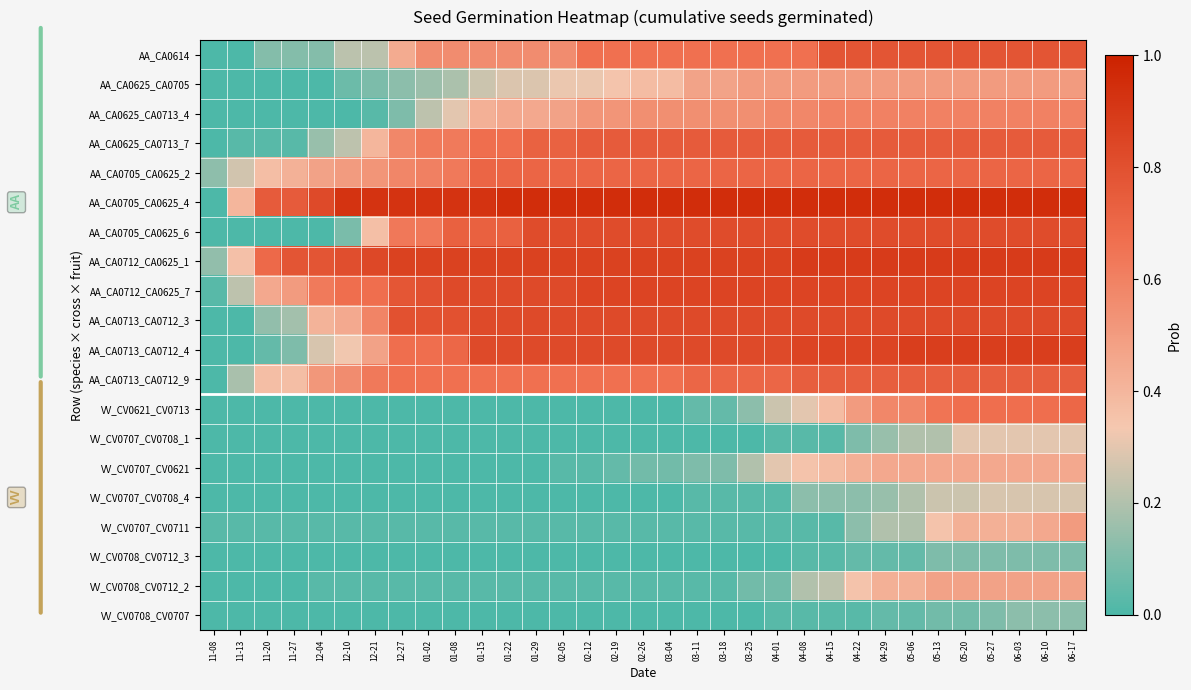

Reading right to left, transcribe all the data shown in this chart.

AA_CA0614: 06-17=0.8	06-10=0.8	06-03=0.8	05-27=0.8	05-20=0.8	05-13=0.8	05-06=0.8	04-29=0.8	04-22=0.8	04-15=0.8	04-08=0.7	04-01=0.7	03-25=0.7	03-18=0.7	03-11=0.7	03-04=0.7	02-26=0.7	02-19=0.7	02-12=0.7	02-05=0.6	01-29=0.6	01-22=0.6	01-15=0.6	01-08=0.6	01-02=0.6	12-27=0.4	12-21=0.2	12-10=0.2	12-04=0.1	11-27=0.1	11-20=0.1	11-13=0.0	11-08=0.0
AA_CA0625_CA0705: 06-17=0.5	06-10=0.5	06-03=0.5	05-27=0.5	05-20=0.5	05-13=0.5	05-06=0.5	04-29=0.5	04-22=0.5	04-15=0.5	04-08=0.5	04-01=0.5	03-25=0.5	03-18=0.5	03-11=0.5	03-04=0.4	02-26=0.4	02-19=0.3	02-12=0.3	02-05=0.3	01-29=0.3	01-22=0.3	01-15=0.2	01-08=0.2	01-02=0.2	12-27=0.1	12-21=0.1	12-10=0.1	12-04=0.0	11-27=0.0	11-20=0.0	11-13=0.0	11-08=0.0
AA_CA0625_CA0713_4: 06-17=0.6	06-10=0.6	06-03=0.6	05-27=0.6	05-20=0.6	05-13=0.6	05-06=0.6	04-29=0.6	04-22=0.6	04-15=0.6	04-08=0.6	04-01=0.6	03-25=0.6	03-18=0.6	03-11=0.6	03-04=0.6	02-26=0.6	02-19=0.5	02-12=0.5	02-05=0.5	01-29=0.5	01-22=0.5	01-15=0.4	01-08=0.3	01-02=0.2	12-27=0.1	12-21=0.0	12-10=0.0	12-04=0.0	11-27=0.0	11-20=0.0	11-13=0.0	11-08=0.0
AA_CA0625_CA0713_7: 06-17=0.8	06-10=0.8	06-03=0.8	05-27=0.8	05-20=0.8	05-13=0.8	05-06=0.8	04-29=0.8	04-22=0.8	04-15=0.8	04-08=0.8	04-01=0.8	03-25=0.8	03-18=0.8	03-11=0.8	03-04=0.8	02-26=0.8	02-19=0.8	02-12=0.8	02-05=0.7	01-29=0.7	01-22=0.7	01-15=0.7	01-08=0.6	01-02=0.6	12-27=0.6	12-21=0.4	12-10=0.2	12-04=0.1	11-27=0.0	11-20=0.0	11-13=0.0	11-08=0.0
AA_CA0705_CA0625_2: 06-17=0.7	06-10=0.7	06-03=0.7	05-27=0.7	05-20=0.7	05-13=0.7	05-06=0.7	04-29=0.7	04-22=0.7	04-15=0.7	04-08=0.7	04-01=0.7	03-25=0.7	03-18=0.7	03-11=0.7	03-04=0.7	02-26=0.7	02-19=0.7	02-12=0.7	02-05=0.7	01-29=0.7	01-22=0.7	01-15=0.7	01-08=0.6	01-02=0.6	12-27=0.6	12-21=0.5	12-10=0.5	12-04=0.5	11-27=0.4	11-20=0.4	11-13=0.3	11-08=0.1
AA_CA0705_CA0625_4: 06-17=0.9	06-10=0.9	06-03=0.9	05-27=0.9	05-20=0.9	05-13=0.9	05-06=0.9	04-29=0.9	04-22=0.9	04-15=0.9	04-08=0.9	04-01=0.9	03-25=0.9	03-18=0.9	03-11=0.9	03-04=0.9	02-26=0.9	02-19=0.9	02-12=0.9	02-05=0.9	01-29=0.9	01-22=0.9	01-15=0.9	01-08=0.9	01-02=0.9	12-27=0.9	12-21=0.9	12-10=0.9	12-04=0.8	11-27=0.8	11-20=0.8	11-13=0.4	11-08=0.0
AA_CA0705_CA0625_6: 06-17=0.8	06-10=0.8	06-03=0.8	05-27=0.8	05-20=0.8	05-13=0.8	05-06=0.8	04-29=0.8	04-22=0.8	04-15=0.8	04-08=0.8	04-01=0.8	03-25=0.8	03-18=0.8	03-11=0.8	03-04=0.8	02-26=0.8	02-19=0.8	02-12=0.8	02-05=0.8	01-29=0.8	01-22=0.7	01-15=0.7	01-08=0.7	01-02=0.6	12-27=0.6	12-21=0.4	12-10=0.1	12-04=0.0	11-27=0.0	11-20=0.0	11-13=0.0	11-08=0.0
AA_CA0712_CA0625_1: 06-17=0.9	06-10=0.9	06-03=0.9	05-27=0.9	05-20=0.9	05-13=0.9	05-06=0.9	04-29=0.9	04-22=0.9	04-15=0.9	04-08=0.9	04-01=0.9	03-25=0.9	03-18=0.9	03-11=0.9	03-04=0.9	02-26=0.9	02-19=0.9	02-12=0.9	02-05=0.9	01-29=0.9	01-22=0.9	01-15=0.9	01-08=0.9	01-02=0.9	12-27=0.9	12-21=0.8	12-10=0.8	12-04=0.8	11-27=0.8	11-20=0.7	11-13=0.4	11-08=0.1
AA_CA0712_CA0625_7: 06-17=0.8	06-10=0.8	06-03=0.8	05-27=0.8	05-20=0.8	05-13=0.8	05-06=0.8	04-29=0.8	04-22=0.8	04-15=0.8	04-08=0.8	04-01=0.8	03-25=0.8	03-18=0.8	03-11=0.8	03-04=0.8	02-26=0.8	02-19=0.8	02-12=0.8	02-05=0.8	01-29=0.8	01-22=0.8	01-15=0.8	01-08=0.8	01-02=0.8	12-27=0.8	12-21=0.7	12-10=0.7	12-04=0.6	11-27=0.5	11-20=0.5	11-13=0.2	11-08=0.0
AA_CA0713_CA0712_3: 06-17=0.8	06-10=0.8	06-03=0.8	05-27=0.8	05-20=0.8	05-13=0.8	05-06=0.8	04-29=0.8	04-22=0.8	04-15=0.8	04-08=0.8	04-01=0.8	03-25=0.8	03-18=0.8	03-11=0.8	03-04=0.8	02-26=0.8	02-19=0.8	02-12=0.8	02-05=0.8	01-29=0.8	01-22=0.8	01-15=0.8	01-08=0.8	01-02=0.8	12-27=0.8	12-21=0.6	12-10=0.4	12-04=0.4	11-27=0.2	11-20=0.1	11-13=0.0	11-08=0.0
AA_CA0713_CA0712_4: 06-17=0.9	06-10=0.9	06-03=0.9	05-27=0.9	05-20=0.9	05-13=0.9	05-06=0.9	04-29=0.8	04-22=0.8	04-15=0.8	04-08=0.8	04-01=0.8	03-25=0.8	03-18=0.8	03-11=0.8	03-04=0.8	02-26=0.8	02-19=0.8	02-12=0.8	02-05=0.8	01-29=0.8	01-22=0.8	01-15=0.8	01-08=0.7	01-02=0.7	12-27=0.7	12-21=0.5	12-10=0.3	12-04=0.3	11-27=0.1	11-20=0.1	11-13=0.0	11-08=0.0
AA_CA0713_CA0712_9: 06-17=0.7	06-10=0.7	06-03=0.7	05-27=0.7	05-20=0.7	05-13=0.7	05-06=0.7	04-29=0.7	04-22=0.7	04-15=0.7	04-08=0.7	04-01=0.7	03-25=0.7	03-18=0.7	03-11=0.7	03-04=0.7	02-26=0.7	02-19=0.7	02-12=0.7	02-05=0.7	01-29=0.7	01-22=0.7	01-15=0.7	01-08=0.7	01-02=0.7	12-27=0.7	12-21=0.6	12-10=0.6	12-04=0.5	11-27=0.4	11-20=0.4	11-13=0.2	11-08=0.0
VV_CV0621_CV0713: 06-17=0.7	06-10=0.7	06-03=0.7	05-27=0.7	05-20=0.7	05-13=0.7	05-06=0.6	04-29=0.6	04-22=0.5	04-15=0.4	04-08=0.3	04-01=0.2	03-25=0.1	03-18=0.1	03-11=0.1	03-04=0.0	02-26=0.0	02-19=0.0	02-12=0.0	02-05=0.0	01-29=0.0	01-22=0.0	01-15=0.0	01-08=0.0	01-02=0.0	12-27=0.0	12-21=0.0	12-10=0.0	12-04=0.0	11-27=0.0	11-20=0.0	11-13=0.0	11-08=0.0
VV_CV0707_CV0708_1: 06-17=0.3	06-10=0.3	06-03=0.3	05-27=0.3	05-20=0.3	05-13=0.2	05-06=0.2	04-29=0.1	04-22=0.1	04-15=0.0	04-08=0.0	04-01=0.0	03-25=0.0	03-18=0.0	03-11=0.0	03-04=0.0	02-26=0.0	02-19=0.0	02-12=0.0	02-05=0.0	01-29=0.0	01-22=0.0	01-15=0.0	01-08=0.0	01-02=0.0	12-27=0.0	12-21=0.0	12-10=0.0	12-04=0.0	11-27=0.0	11-20=0.0	11-13=0.0	11-08=0.0
VV_CV0707_CV0621: 06-17=0.5	06-10=0.5	06-03=0.5	05-27=0.5	05-20=0.5	05-13=0.5	05-06=0.5	04-29=0.5	04-22=0.4	04-15=0.4	04-08=0.3	04-01=0.3	03-25=0.2	03-18=0.1	03-11=0.1	03-04=0.1	02-26=0.1	02-19=0.1	02-12=0.0	02-05=0.0	01-29=0.0	01-22=0.0	01-15=0.0	01-08=0.0	01-02=0.0	12-27=0.0	12-21=0.0	12-10=0.0	12-04=0.0	11-27=0.0	11-20=0.0	11-13=0.0	11-08=0.0
VV_CV0707_CV0708_4: 06-17=0.3	06-10=0.3	06-03=0.3	05-27=0.3	05-20=0.2	05-13=0.2	05-06=0.2	04-29=0.1	04-22=0.1	04-15=0.1	04-08=0.1	04-01=0.0	03-25=0.0	03-18=0.0	03-11=0.0	03-04=0.0	02-26=0.0	02-19=0.0	02-12=0.0	02-05=0.0	01-29=0.0	01-22=0.0	01-15=0.0	01-08=0.0	01-02=0.0	12-27=0.0	12-21=0.0	12-10=0.0	12-04=0.0	11-27=0.0	11-20=0.0	11-13=0.0	11-08=0.0
VV_CV0707_CV0711: 06-17=0.5	06-10=0.5	06-03=0.4	05-27=0.4	05-20=0.4	05-13=0.3	05-06=0.2	04-29=0.2	04-22=0.1	04-15=0.0	04-08=0.0	04-01=0.0	03-25=0.0	03-18=0.0	03-11=0.0	03-04=0.0	02-26=0.0	02-19=0.0	02-12=0.0	02-05=0.0	01-29=0.0	01-22=0.0	01-15=0.0	01-08=0.0	01-02=0.0	12-27=0.0	12-21=0.0	12-10=0.0	12-04=0.0	11-27=0.0	11-20=0.0	11-13=0.0	11-08=0.0
VV_CV0708_CV0712_3: 06-17=0.1	06-10=0.1	06-03=0.1	05-27=0.1	05-20=0.1	05-13=0.1	05-06=0.1	04-29=0.1	04-22=0.1	04-15=0.0	04-08=0.0	04-01=0.0	03-25=0.0	03-18=0.0	03-11=0.0	03-04=0.0	02-26=0.0	02-19=0.0	02-12=0.0	02-05=0.0	01-29=0.0	01-22=0.0	01-15=0.0	01-08=0.0	01-02=0.0	12-27=0.0	12-21=0.0	12-10=0.0	12-04=0.0	11-27=0.0	11-20=0.0	11-13=0.0	11-08=0.0
VV_CV0708_CV0712_2: 06-17=0.5	06-10=0.5	06-03=0.5	05-27=0.5	05-20=0.5	05-13=0.5	05-06=0.4	04-29=0.4	04-22=0.3	04-15=0.2	04-08=0.2	04-01=0.1	03-25=0.1	03-18=0.0	03-11=0.0	03-04=0.0	02-26=0.0	02-19=0.0	02-12=0.0	02-05=0.0	01-29=0.0	01-22=0.0	01-15=0.0	01-08=0.0	01-02=0.0	12-27=0.0	12-21=0.0	12-10=0.0	12-04=0.0	11-27=0.0	11-20=0.0	11-13=0.0	11-08=0.0
VV_CV0708_CV0707: 06-17=0.1	06-10=0.1	06-03=0.1	05-27=0.1	05-20=0.1	05-13=0.1	05-06=0.1	04-29=0.1	04-22=0.0	04-15=0.0	04-08=0.0	04-01=0.0	03-25=0.0	03-18=0.0	03-11=0.0	03-04=0.0	02-26=0.0	02-19=0.0	02-12=0.0	02-05=0.0	01-29=0.0	01-22=0.0	01-15=0.0	01-08=0.0	01-02=0.0	12-27=0.0	12-21=0.0	12-10=0.0	12-04=0.0	11-27=0.0	11-20=0.0	11-13=0.0	11-08=0.0